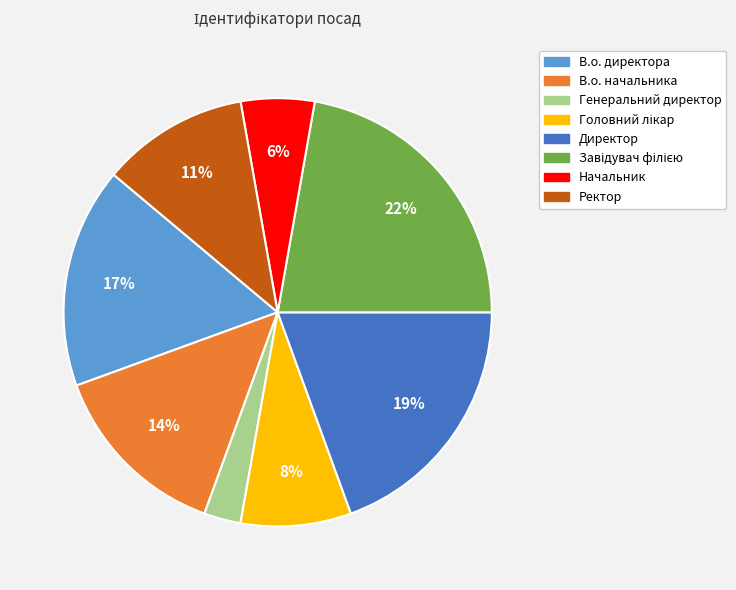

Is it true that В.о. начальника is 5% of the pie?

False